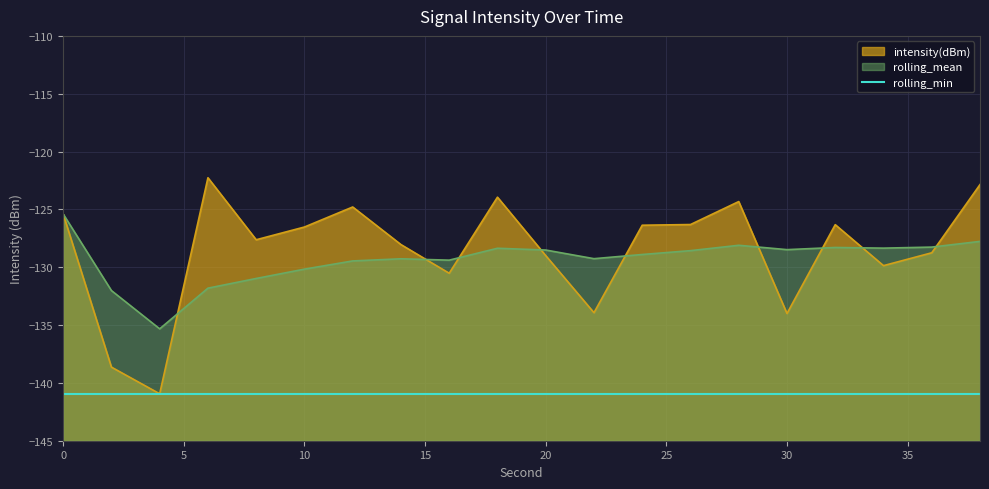

At how many categories does at least one series exceed -133?

19